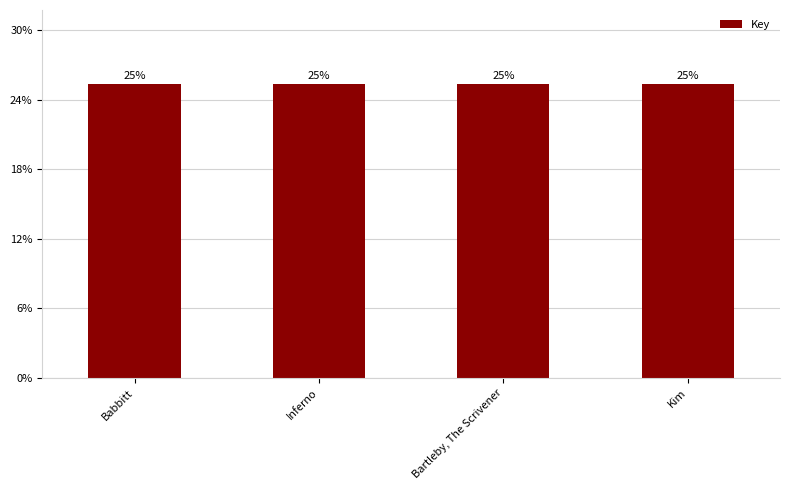

At which category does the chart reach its peak across all series?

Babbitt